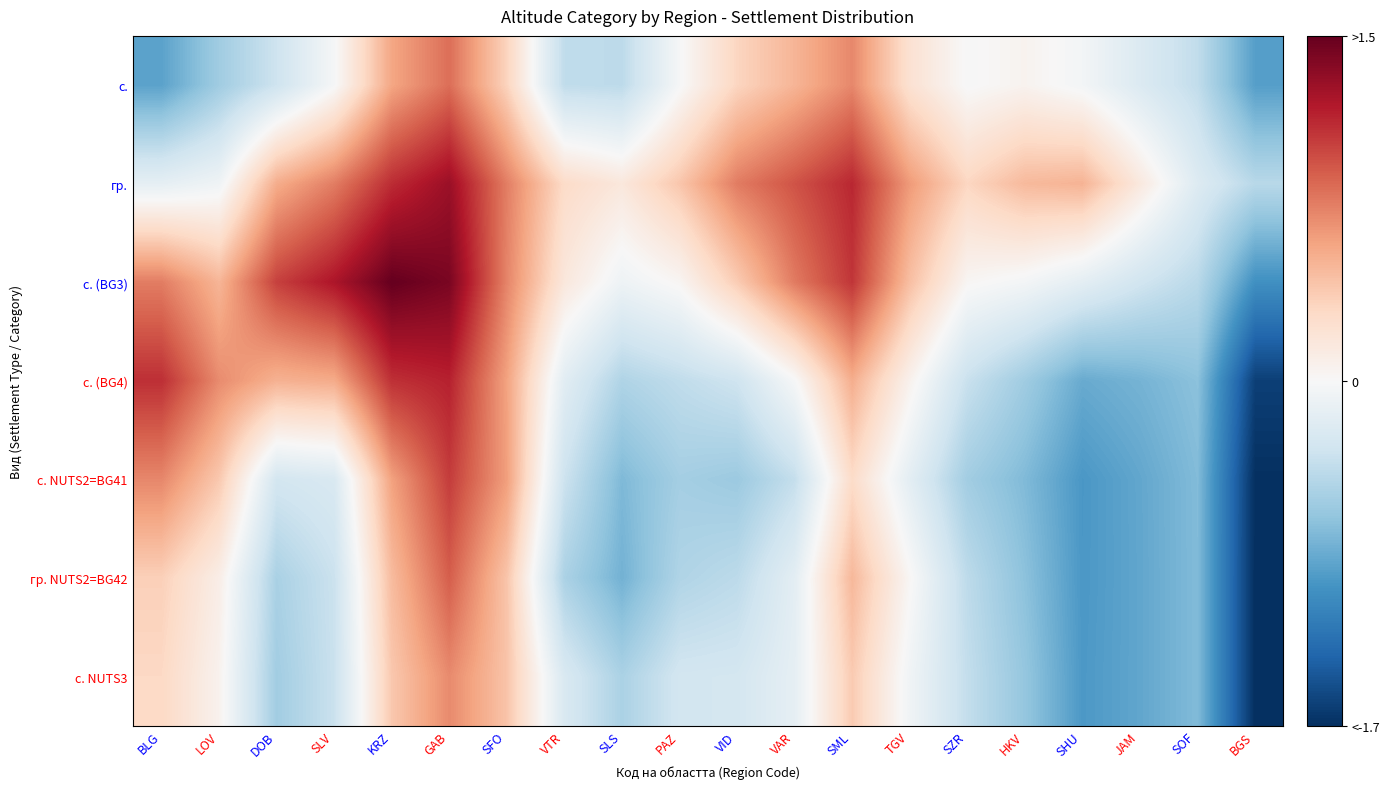

At SZR, list the series in order from smallest to largest.

с. NUTS2=BG41, гр. NUTS2=BG42, с. NUTS3, с. (BG4), с., с. (BG3), гр.